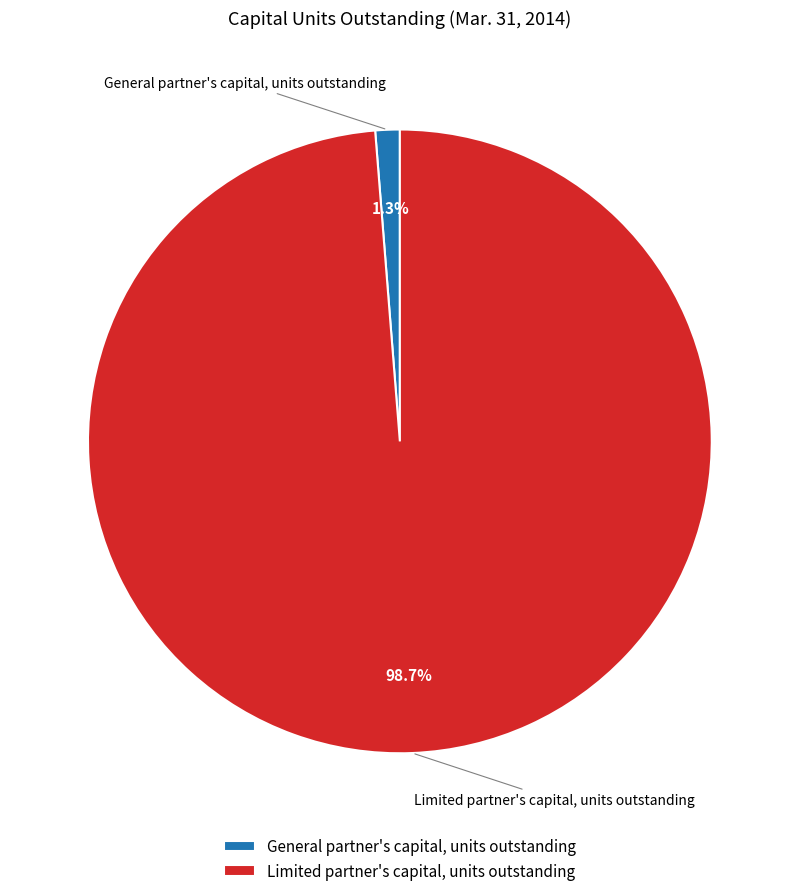

Which category accounts for the majority?

Limited partner's capital, units outstanding